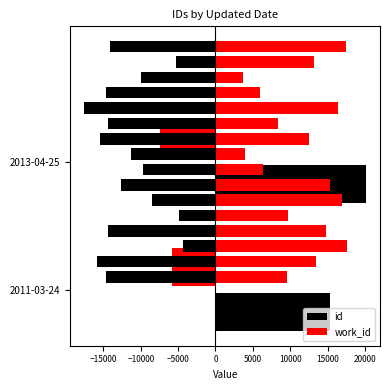

What is the sum of all id values?

35511